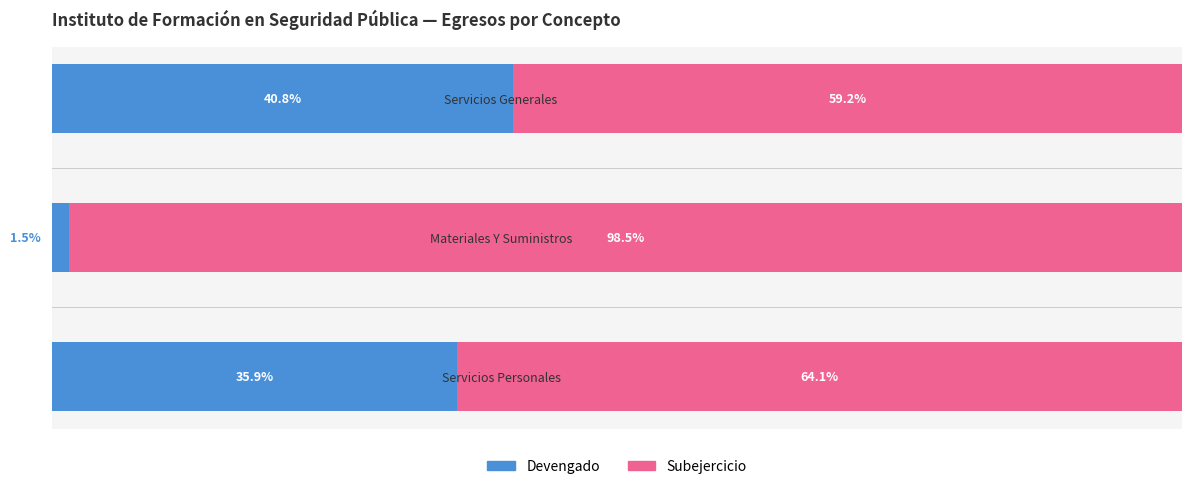

Which category has the highest value in the Devengado series?

Servicios Generales